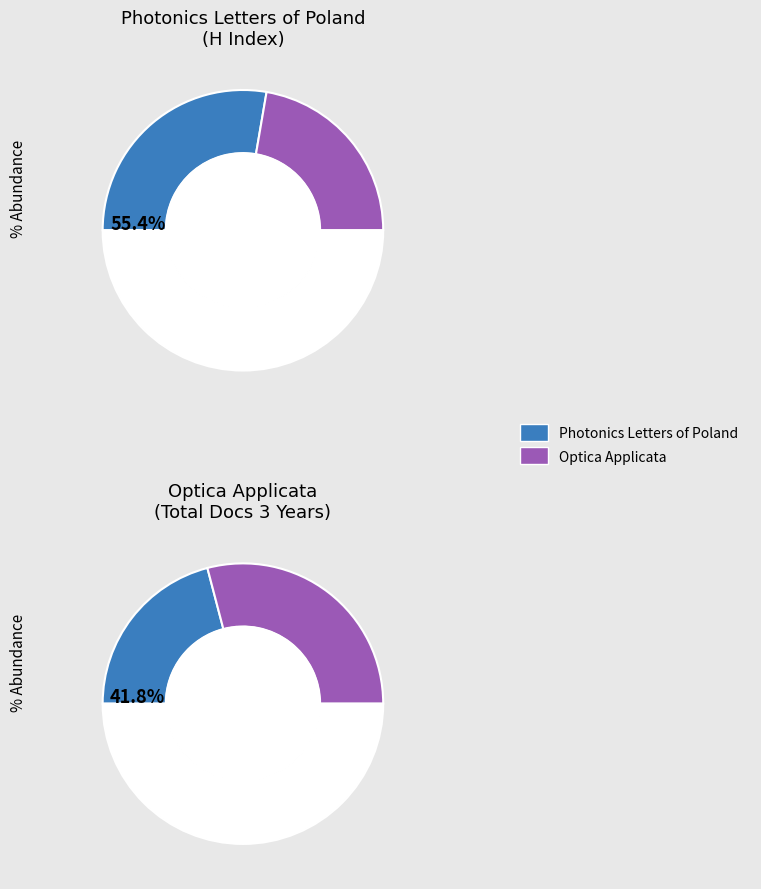

True or false: Photonics Letters of Poland accounts for 99% of the total.

False